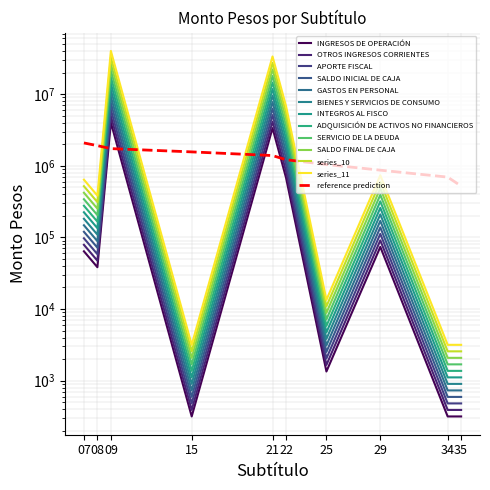

Reading left to right, list all the values displayed in this chart.

63943.8	38336.0	4016978.4	316.2	3360444.6	683478.6	1342.1	73676.6	316.2	316.2